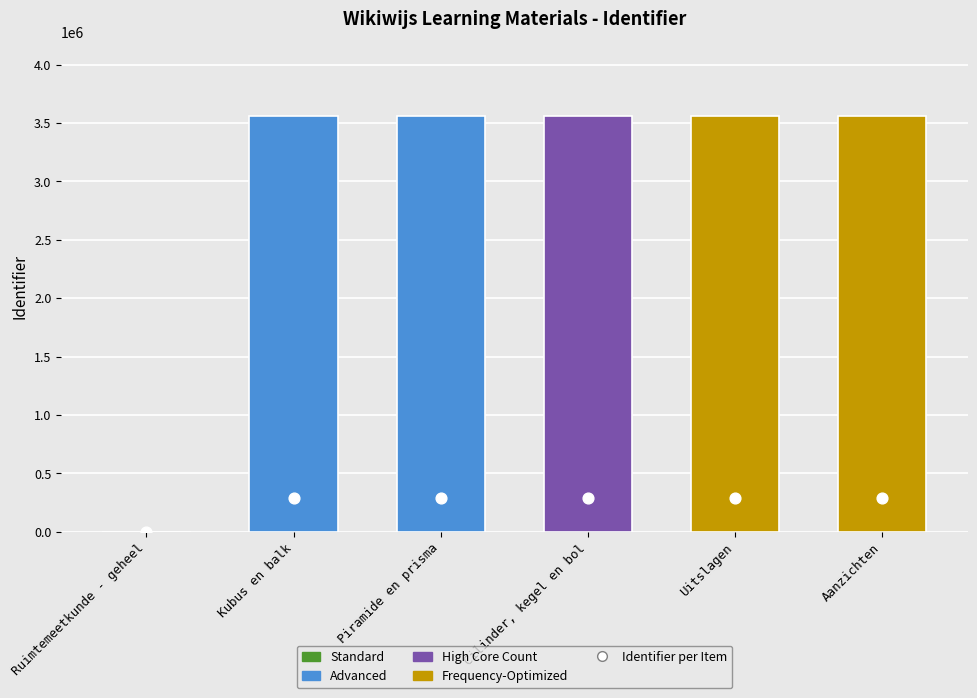

Which series contains the highest Y value?

Identifier